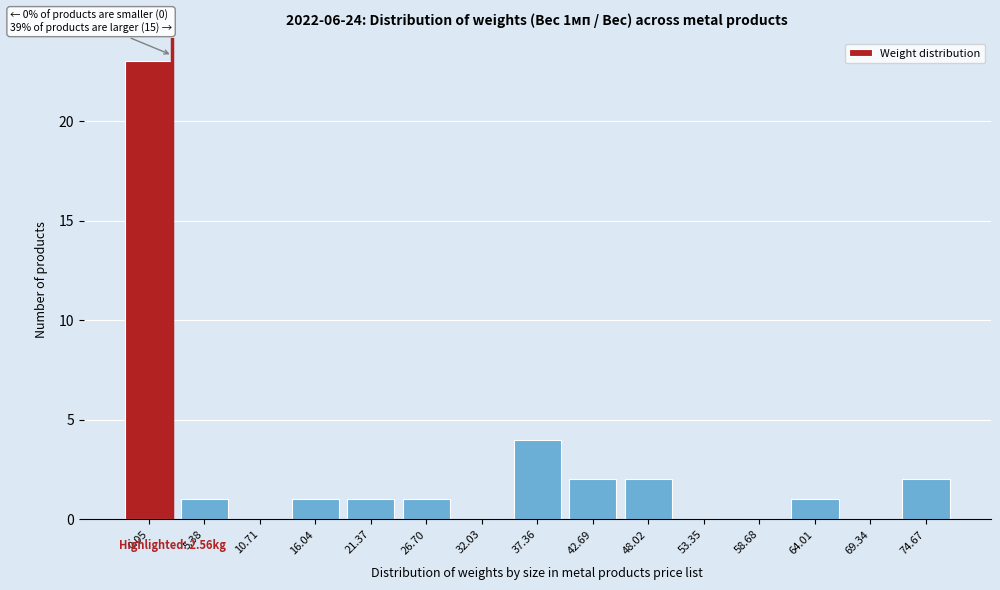

Reading right to left, list all the values displayed in this chart.

74.67=2	69.34=0	64.01=1	58.68=0	53.35=0	48.02=2	42.69=2	37.36=4	32.03=0	26.70=1	21.37=1	16.04=1	10.71=0	5.38=1	0.05=23